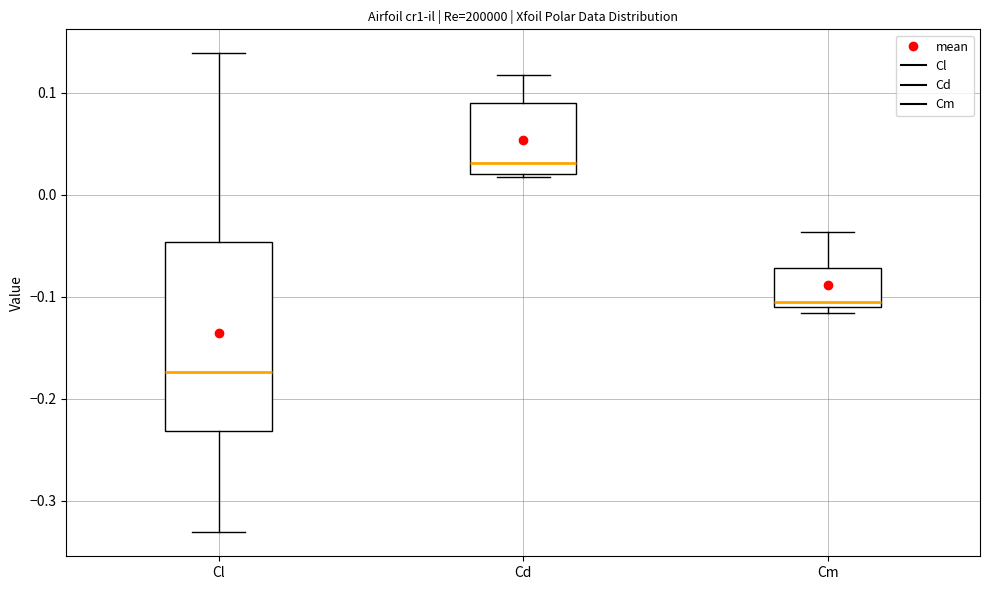

Comparing the boxes themselves (not the whiskers), which one is the tallest?

Cl